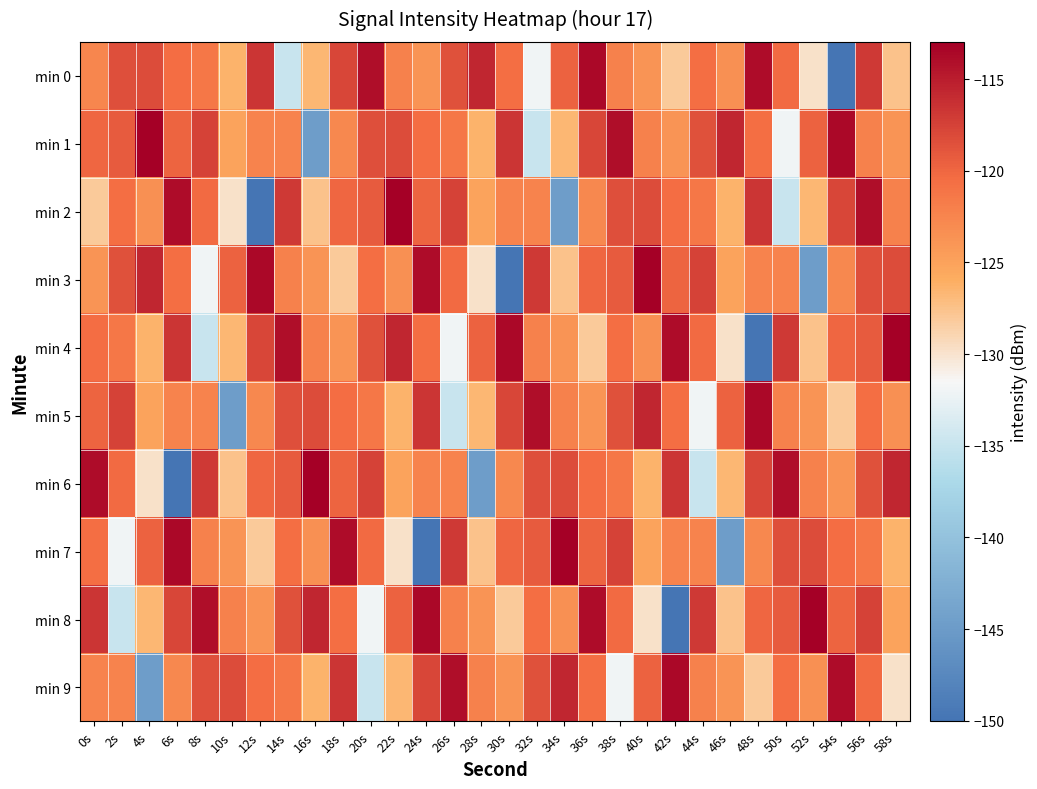

What is the spread (max minus min) of values at 52s?

31.8